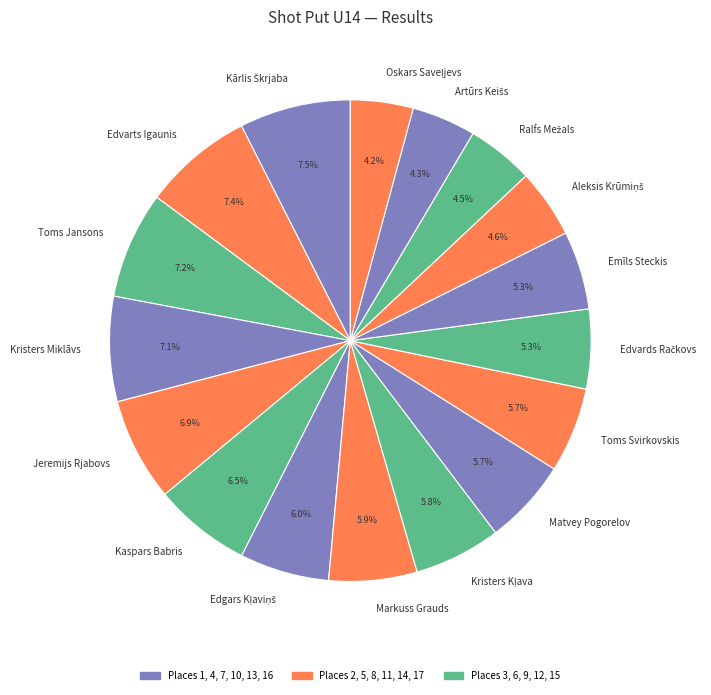

Does Jeremijs Rjabovs account for over 50% of the chart?

No